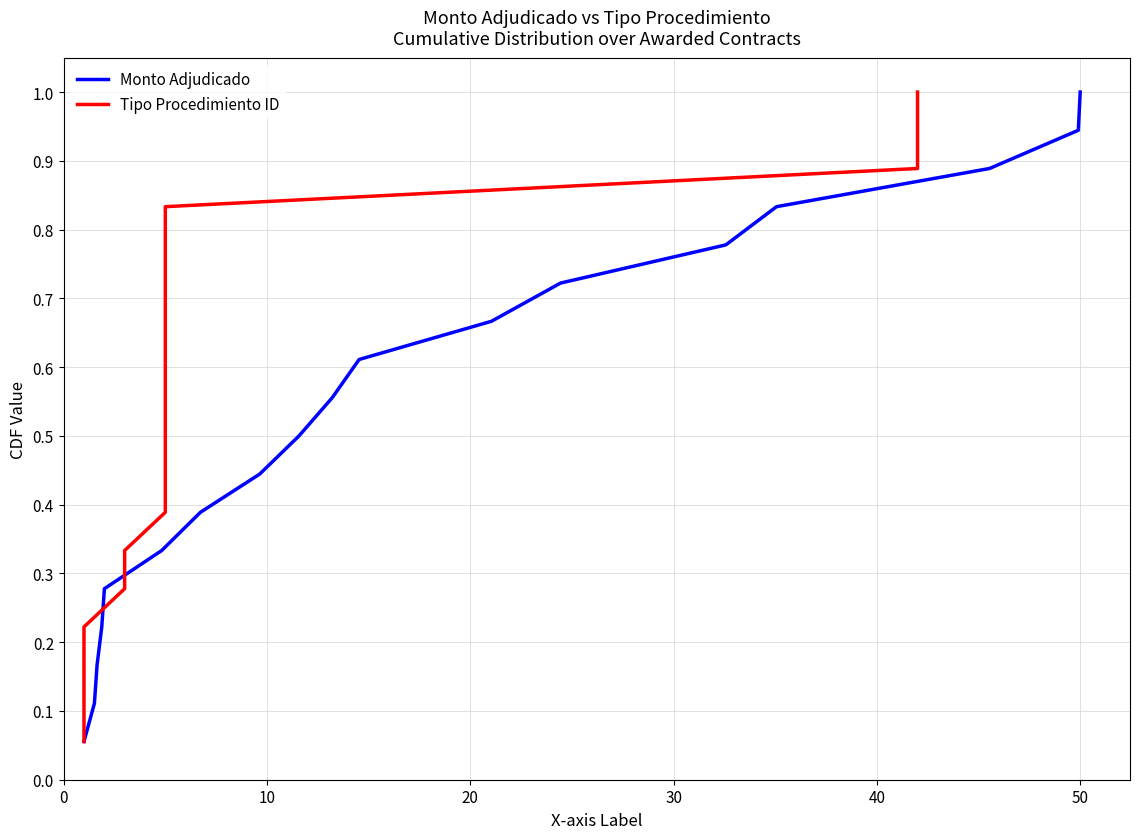

How many lines are shown in the chart?

2